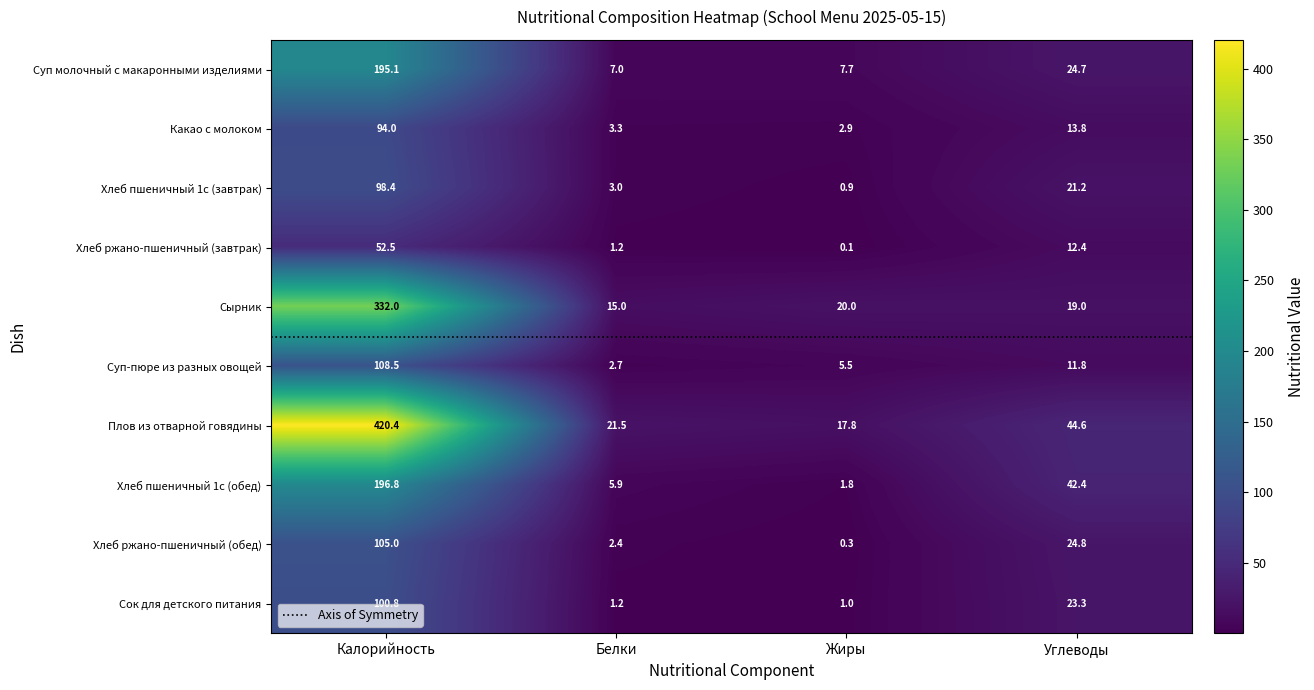

Reading left to right, list all the values displayed in this chart.

Суп молочный с макаронными изделиями: 195.1	7.0	7.7	24.7
Какао с молоком: 94.0	3.3	2.9	13.8
Хлеб пшеничный 1с (завтрак): 98.4	3.0	0.9	21.2
Хлеб ржано-пшеничный (завтрак): 52.5	1.2	0.1	12.4
Сырник: 332.0	15.0	20.0	19.0
Суп-пюре из разных овощей: 108.5	2.7	5.5	11.8
Плов из отварной говядины: 420.4	21.5	17.8	44.6
Хлеб пшеничный 1с (обед): 196.8	5.9	1.8	42.4
Хлеб ржано-пшеничный (обед): 105.0	2.4	0.3	24.8
Сок для детского питания: 100.8	1.2	1.0	23.3